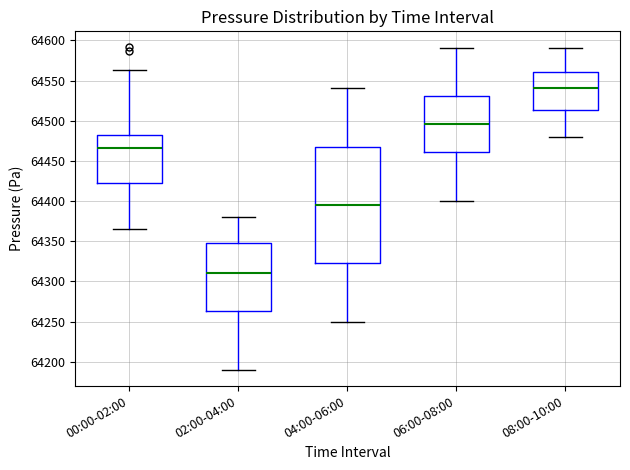

Where is the upper edge of the box for 00:00-02:00 on the y-axis? The values are not printed on the chart, so give them approximately, as read against the axis.

64480